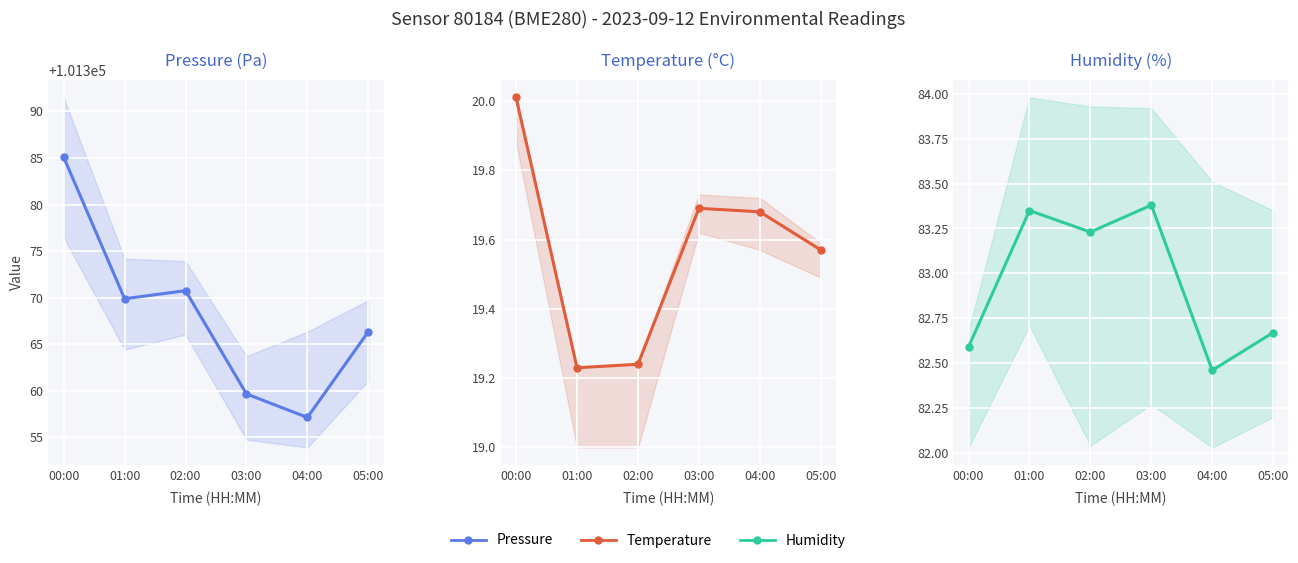

Which has a higher value, 03:00 or 02:00?

02:00